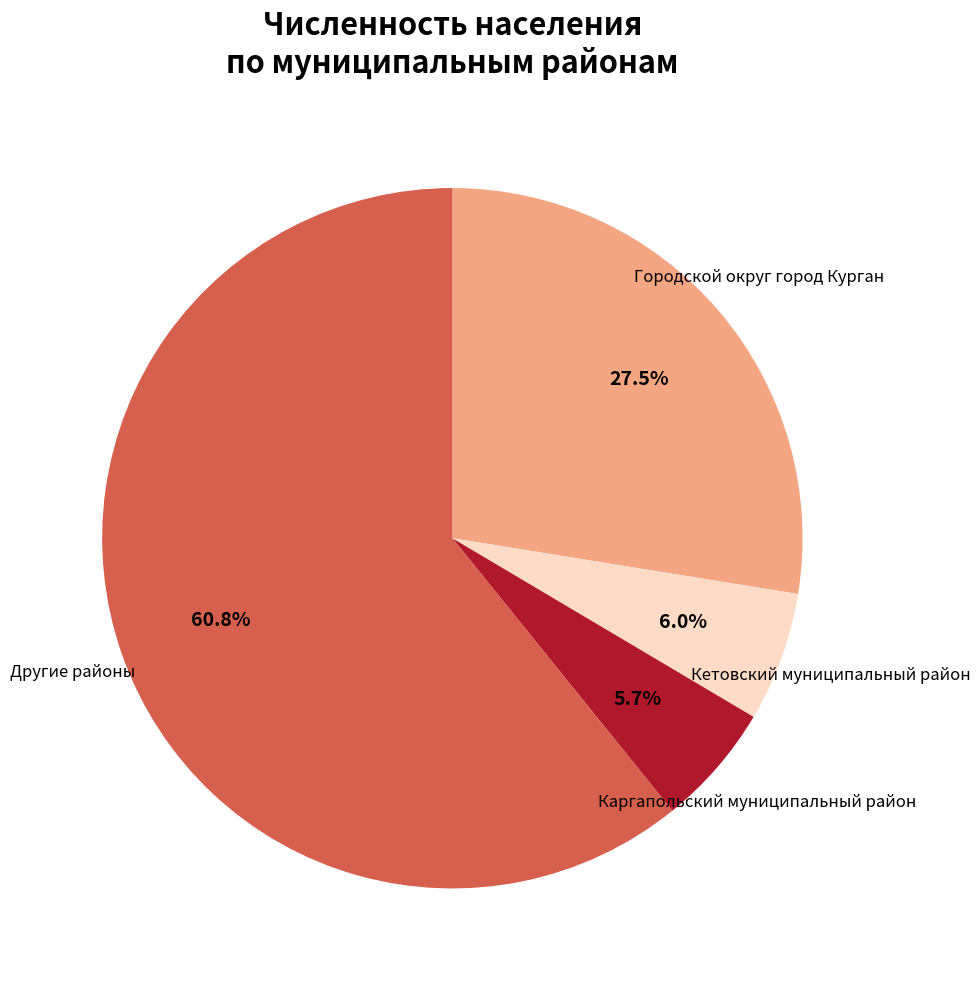

Does any single category account for the majority?

Yes